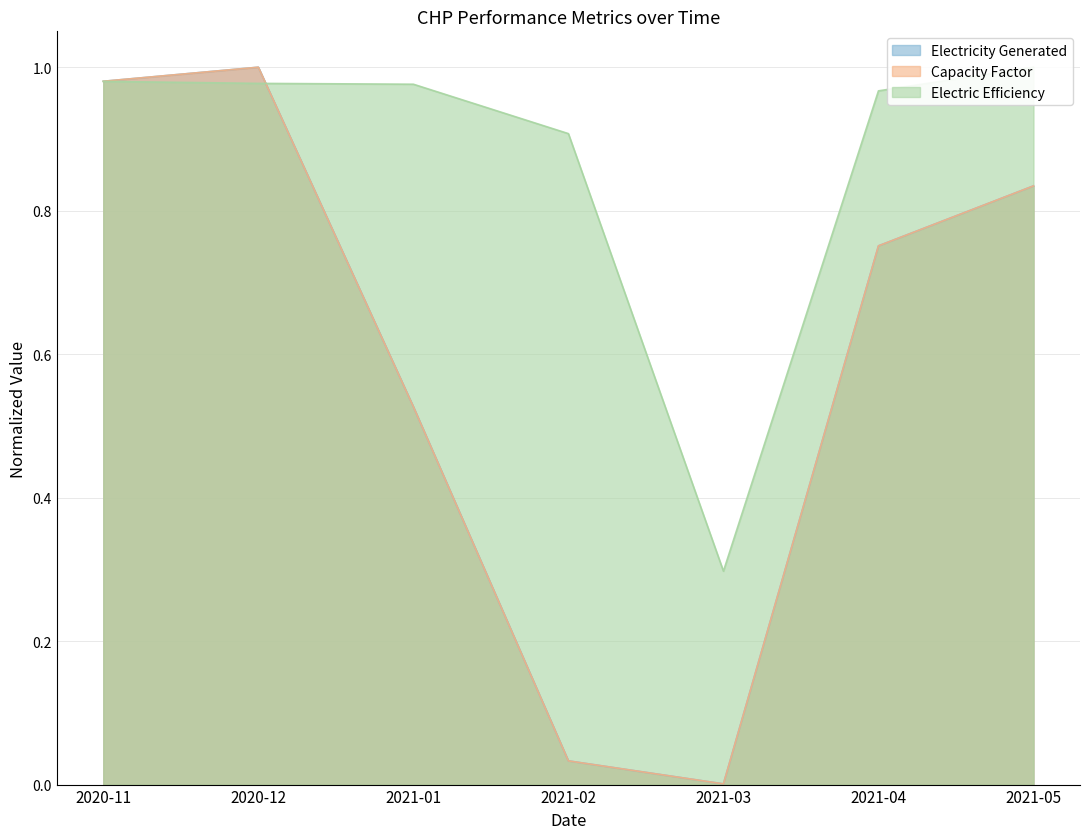

What is the difference between the second highest and minimum values in the Electricity Generated series?

1.0